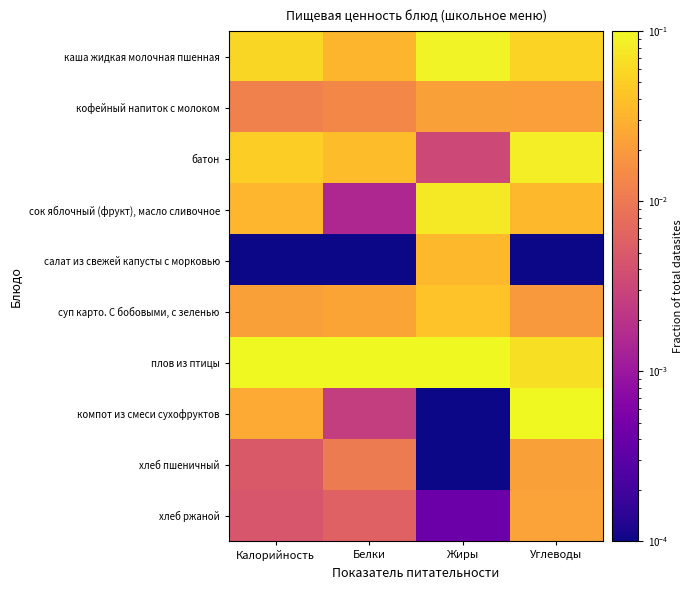

Which series has the largest range (max minus min)?

компот из смеси сухофруктов